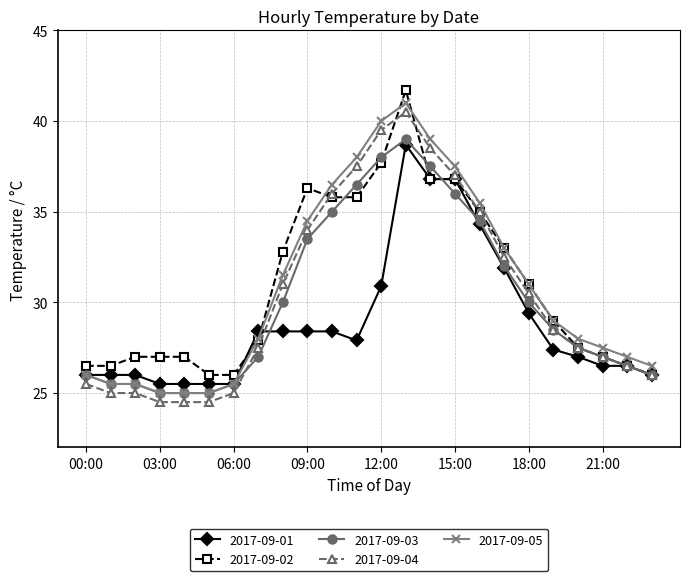

How many distinct data groups are displayed?

5